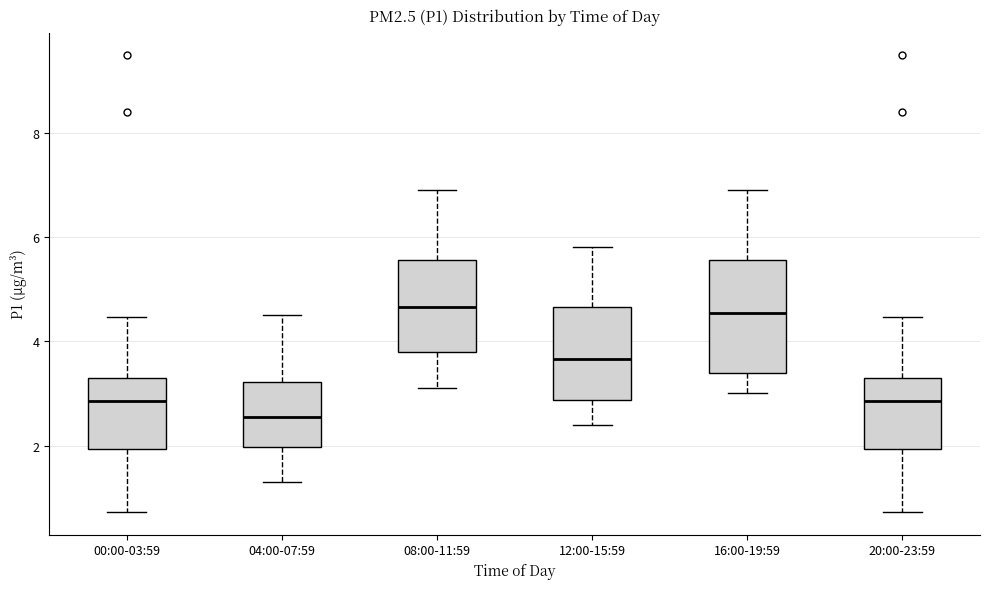

Reading left to right, read every box against the y-axis: the position of its median line, the range the box covers, and the ends of its whiskers. The values are not printed on the chart, so give them approximately, as read against the axis.

00:00-03:59: median 2.8, box 2.0 to 3.2, whiskers 0.8 to 4.4
04:00-07:59: median 2.6, box 2.0 to 3.2, whiskers 1.4 to 4.6
08:00-11:59: median 4.6, box 3.8 to 5.6, whiskers 3.2 to 7.0
12:00-15:59: median 3.6, box 2.8 to 4.6, whiskers 2.4 to 5.8
16:00-19:59: median 4.6, box 3.4 to 5.6, whiskers 3.0 to 7.0
20:00-23:59: median 2.8, box 2.0 to 3.2, whiskers 0.8 to 4.4